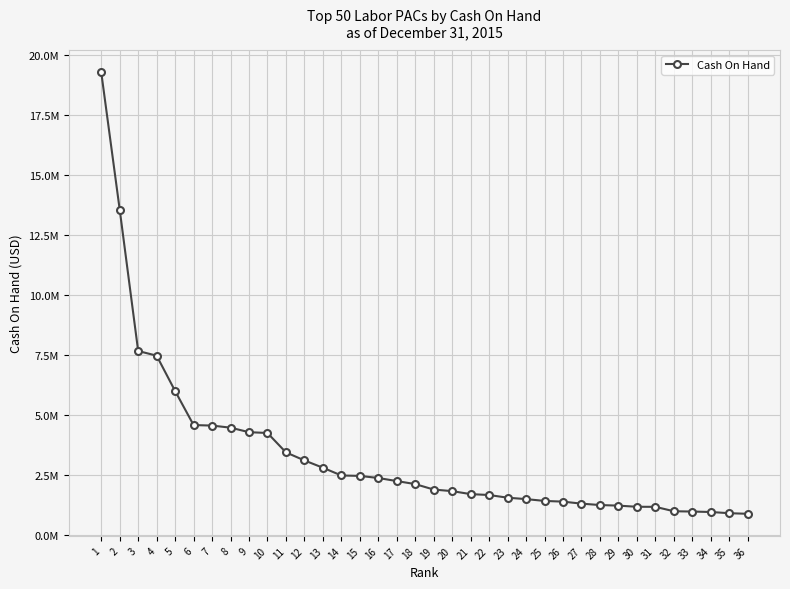

Reading left to right, what are all the values shown in this chart?

1=19299499.3	2=13571761.0	3=7673750.4	4=7479356.0	5=6006287.0	6=4585613.5	7=4564167.1	8=4477209.3	9=4289021.9	10=4255121.4	11=3447602.6	12=3111301.0	13=2807484.5	14=2483779.4	15=2466530.1	16=2378203.0	17=2250685.9	18=2124318.3	19=1897115.8	20=1830689.6	21=1706554.7	22=1669071.8	23=1557221.4	24=1498510.1	25=1422944.3	26=1393079.3	27=1309517.7	28=1250976.5	29=1226302.9	30=1178623.9	31=1176535.9	32=992386.4	33=979566.6	34=961098.2	35=910650.1	36=886121.9